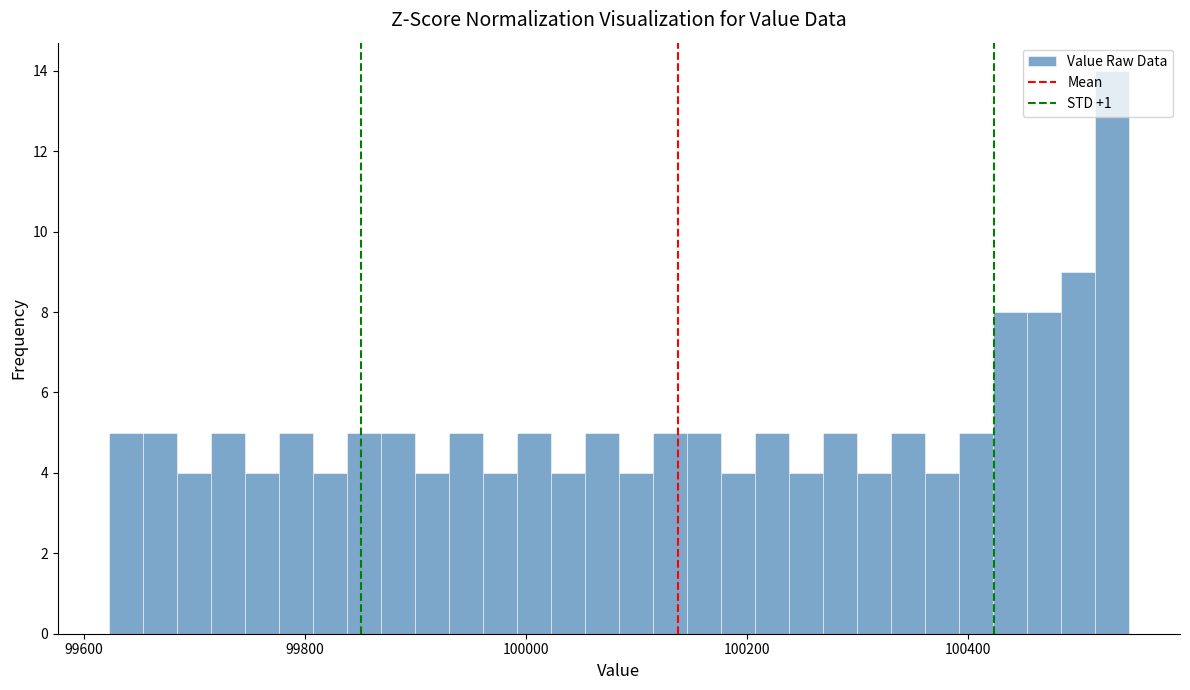

Around what value on the x-axis is the tallest bar? Give the approximate position of its centre, as read against the axis.

100540